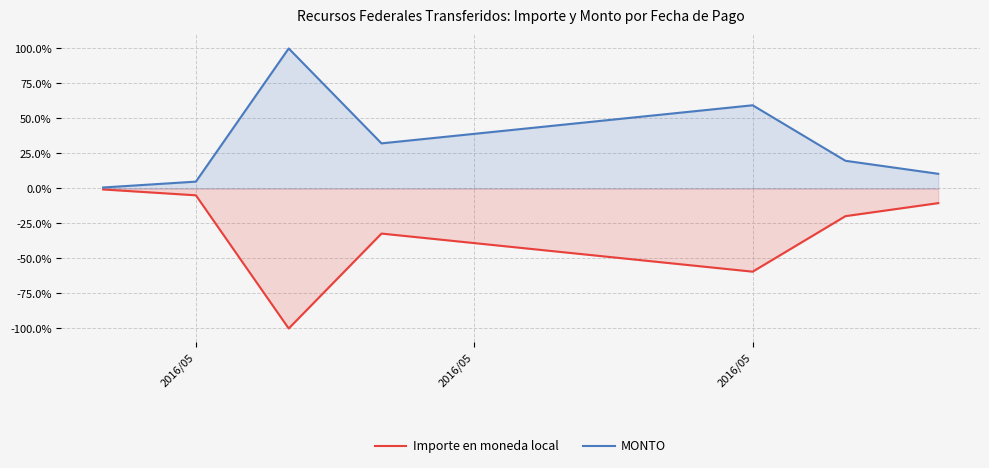

Which series has the largest total across all categories?

MONTO